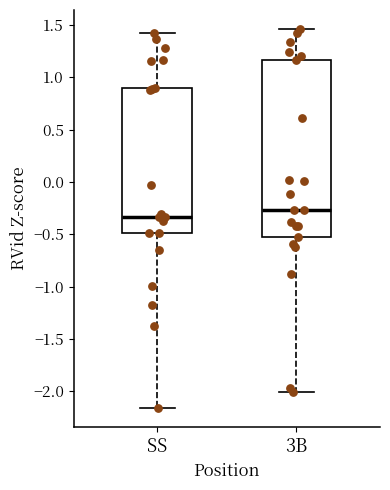

Reading left to right, read every box against the y-axis: the position of its median line, the range the box covers, and the ends of its whiskers. The values are not printed on the chart, so give them approximately, as read against the axis.

SS: median -0.35, box -0.50 to 0.90, whiskers -2.15 to 1.40
3B: median -0.25, box -0.50 to 1.15, whiskers -2.00 to 1.45